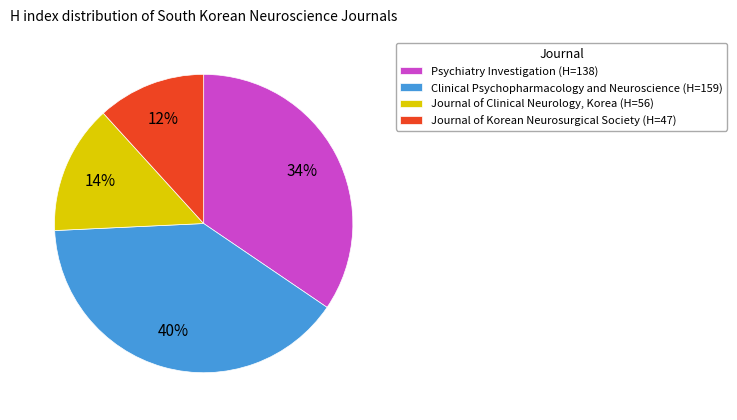

To the nearest percent, what is the average slice percentage?

25%